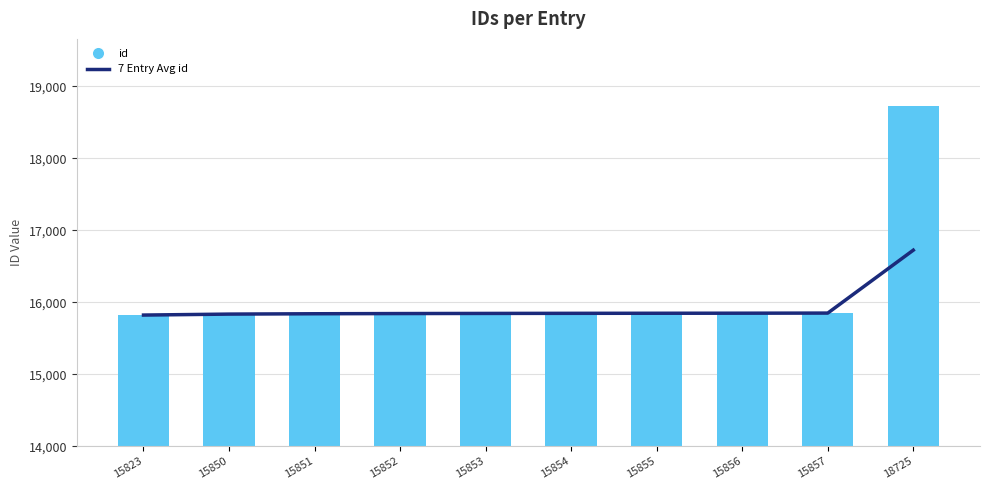

What is the sum of the 7 Entry Avg id values at 18725 and 15850?

32561.5